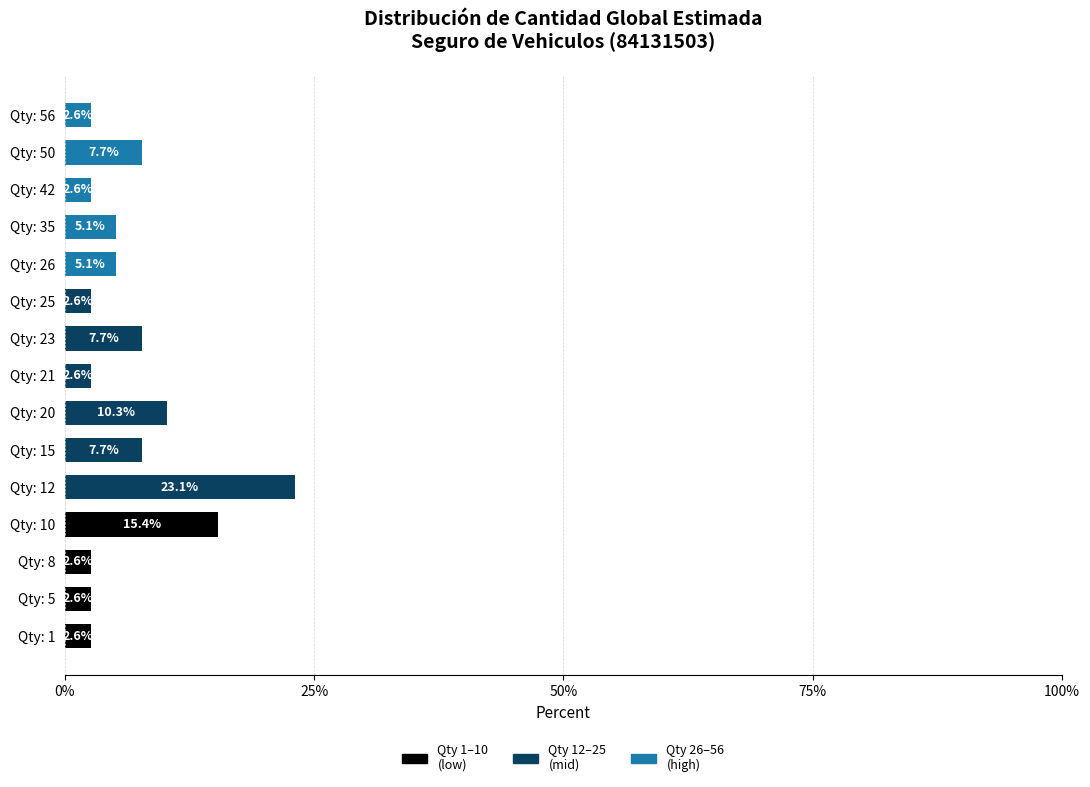

Reading bottom to top, list all the values displayed in this chart.

2.6	2.6	2.6	15.4	23.1	7.7	10.3	2.6	7.7	2.6	5.1	5.1	2.6	7.7	2.6